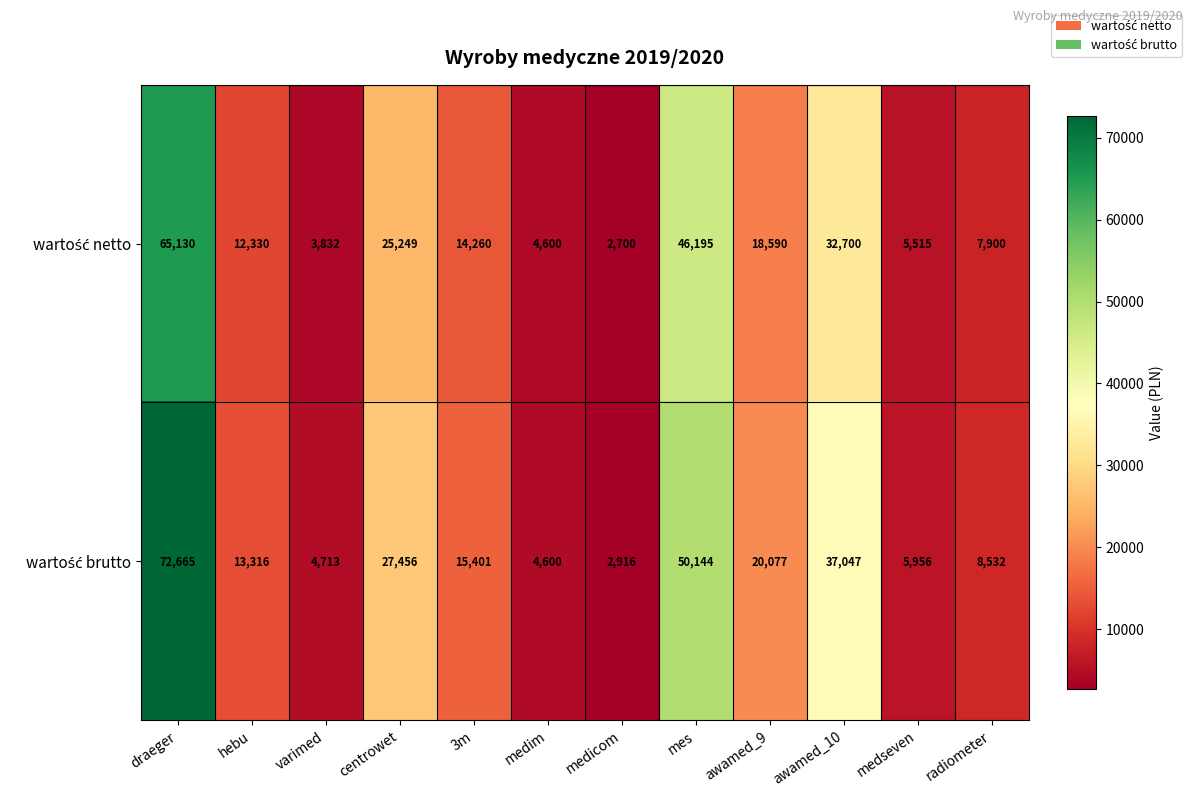

What is the spread (max minus min) of values at varimed?

881